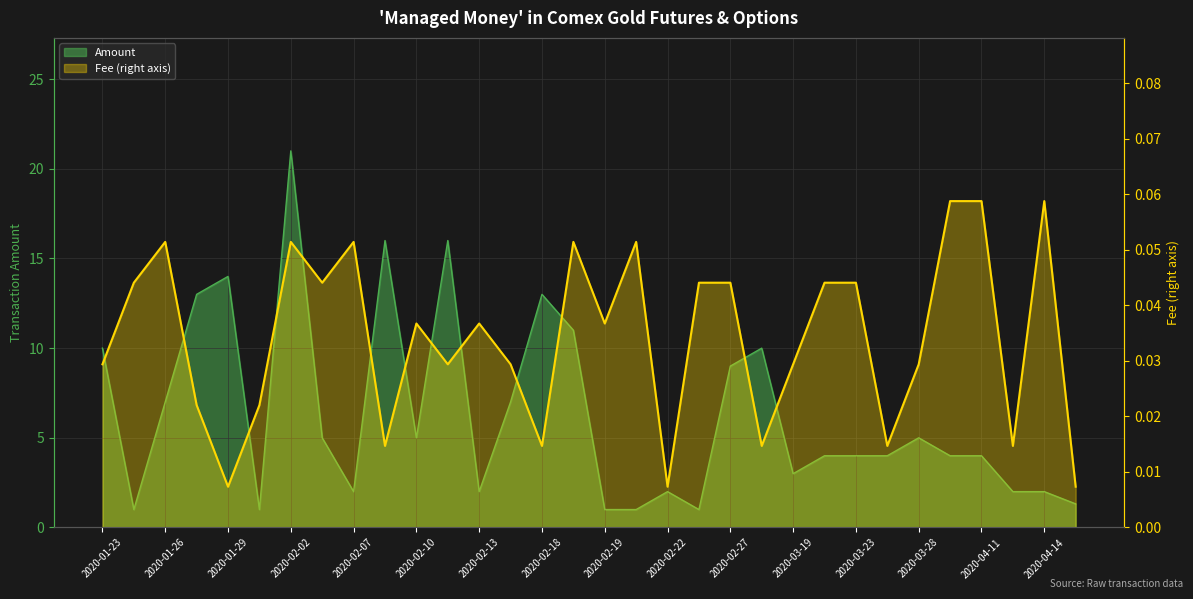

Which series has the widest spread of values?

Amount